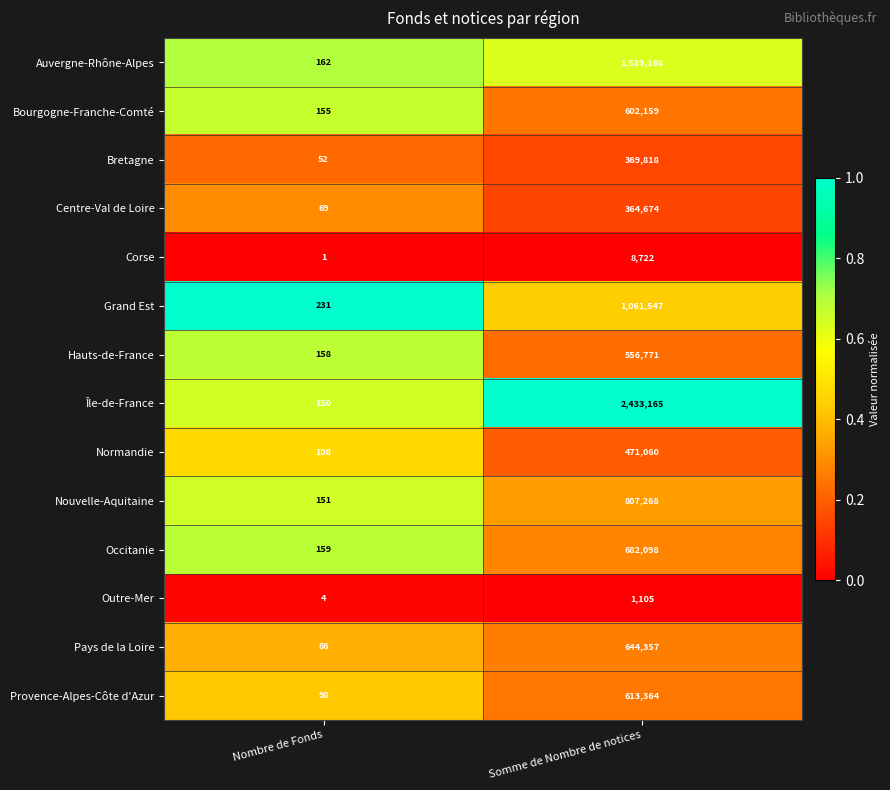

Reading right to left, transcribe all the data shown in this chart.

Auvergne-Rhône-Alpes: Somme de Nombre de notices=1539168	Nombre de Fonds=162
Bourgogne-Franche-Comté: Somme de Nombre de notices=602159	Nombre de Fonds=155
Bretagne: Somme de Nombre de notices=369818	Nombre de Fonds=52
Centre-Val de Loire: Somme de Nombre de notices=364674	Nombre de Fonds=69
Corse: Somme de Nombre de notices=8722	Nombre de Fonds=1
Grand Est: Somme de Nombre de notices=1061547	Nombre de Fonds=231
Hauts-de-France: Somme de Nombre de notices=556771	Nombre de Fonds=158
Île-de-France: Somme de Nombre de notices=2433165	Nombre de Fonds=150
Normandie: Somme de Nombre de notices=471060	Nombre de Fonds=108
Nouvelle-Aquitaine: Somme de Nombre de notices=807268	Nombre de Fonds=151
Occitanie: Somme de Nombre de notices=682098	Nombre de Fonds=159
Outre-Mer: Somme de Nombre de notices=1105	Nombre de Fonds=4
Pays de la Loire: Somme de Nombre de notices=644357	Nombre de Fonds=86
Provence-Alpes-Côte d'Azur: Somme de Nombre de notices=613364	Nombre de Fonds=98